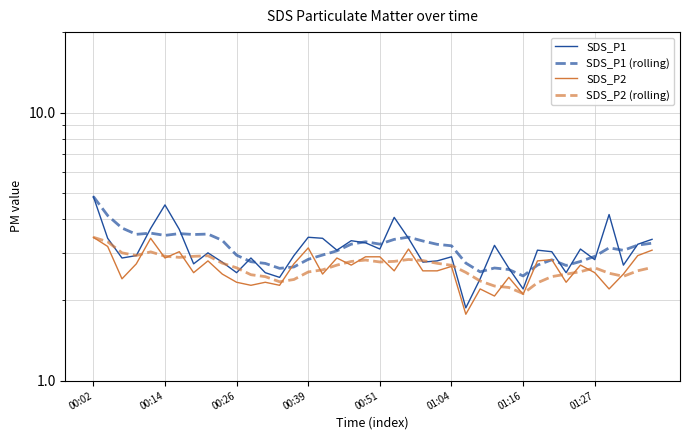

How many data points in SDS_P1 (rolling) are less than 3?

17